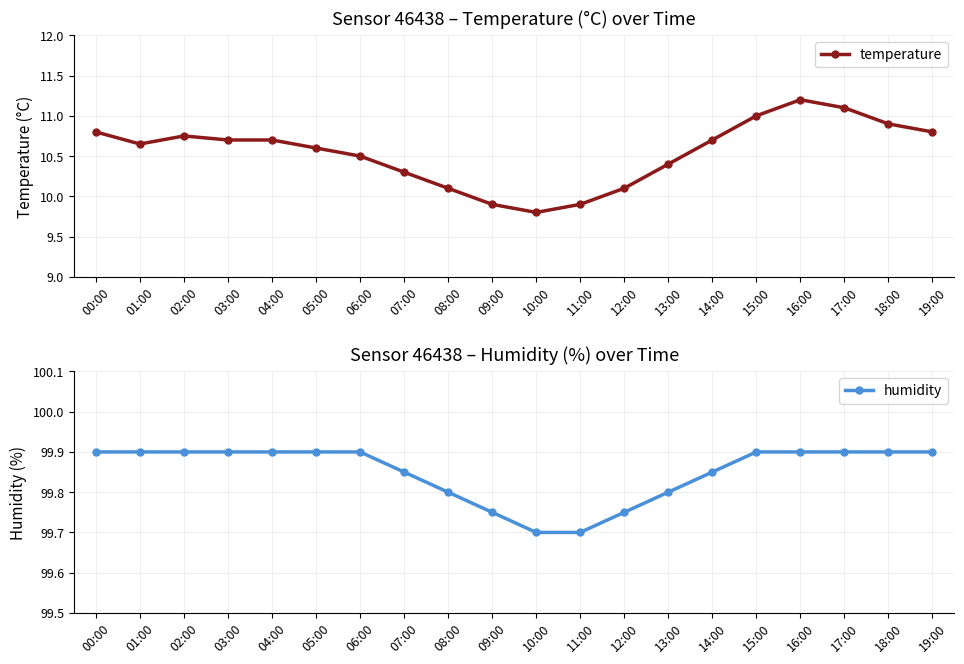

What is the difference between the highest and lowest values at 19:00?

89.1